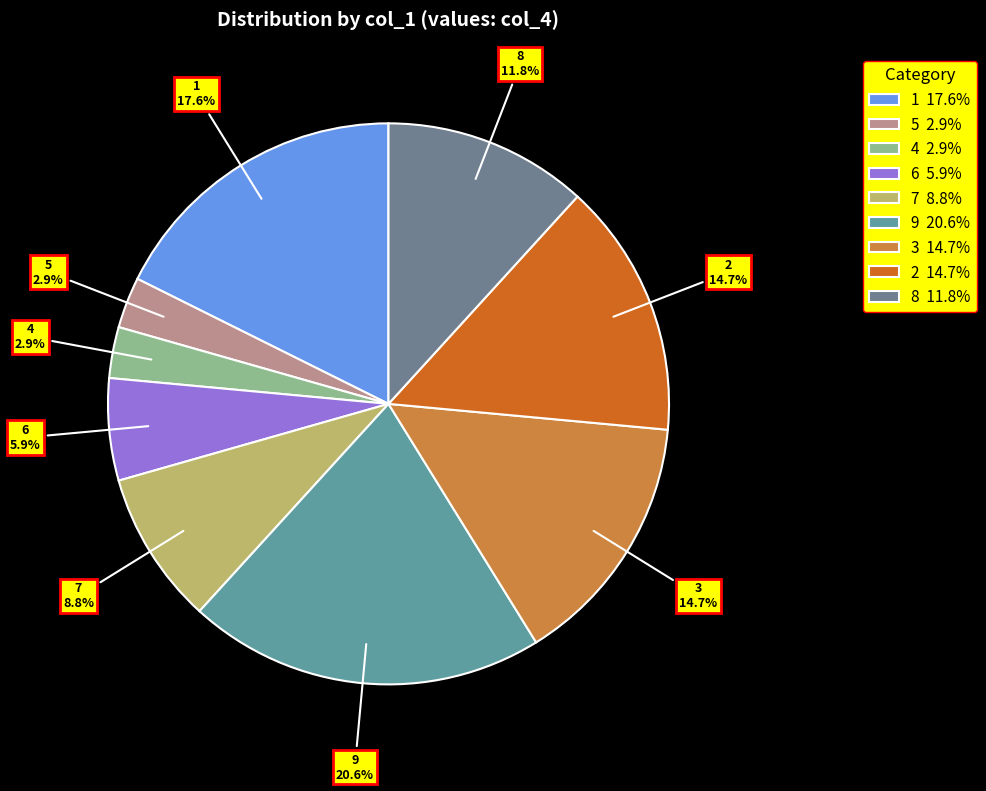

Which has a higher value, 5 or 9?

9